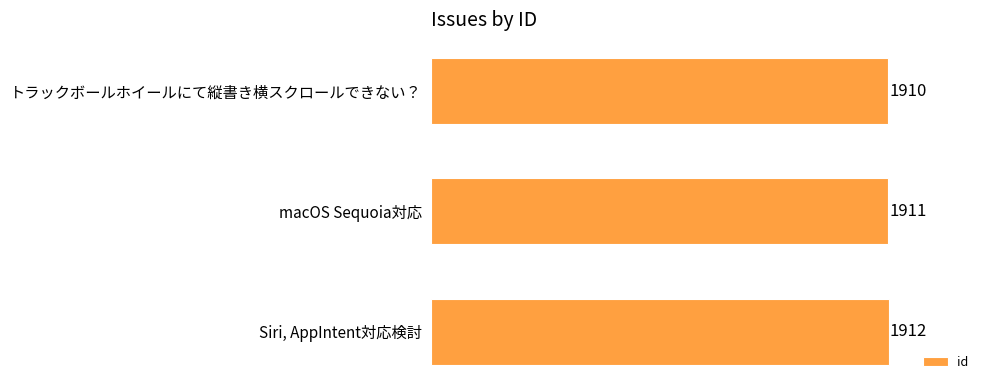

Is it true that the value at Siri, AppIntent対応検討 is 1912?

True